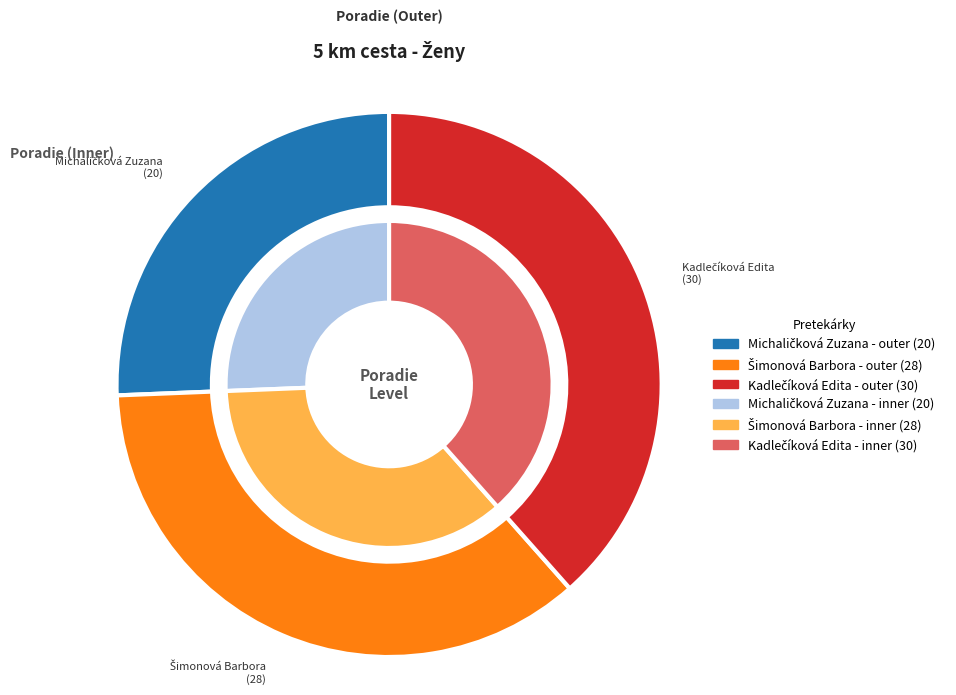

Which has a higher value, Michaličková Zuzana or Šimonová Barbora?

Šimonová Barbora